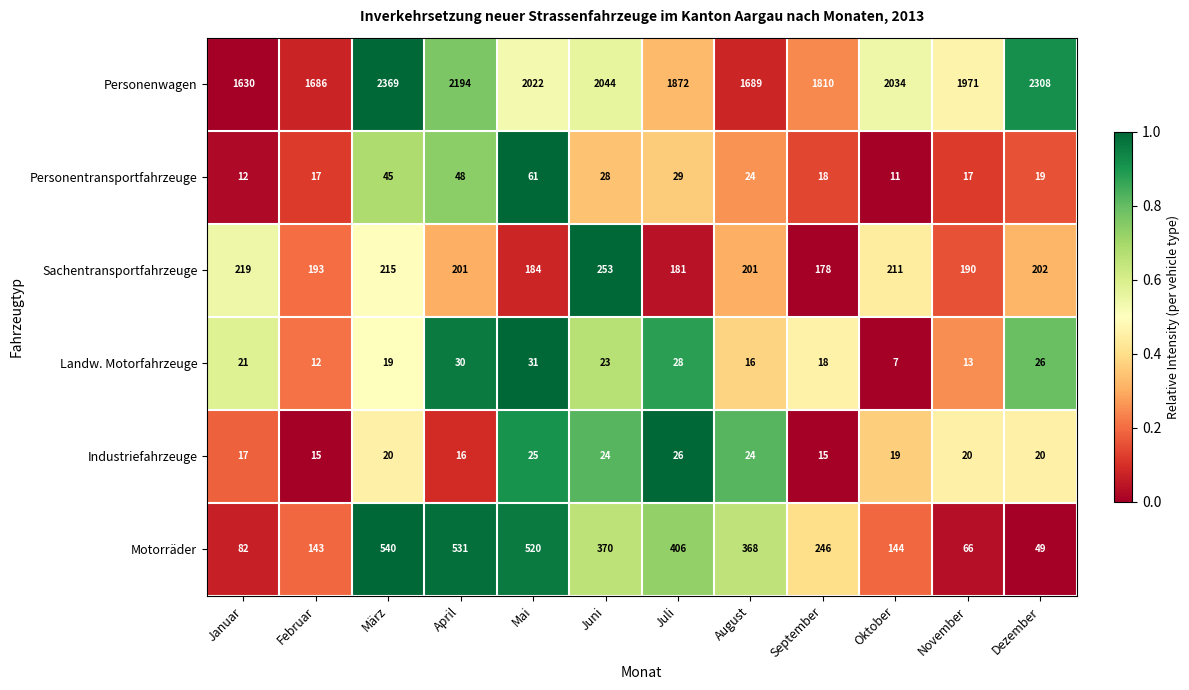

Between März and Oktober, which series saw the biggest shift?

Motorräder